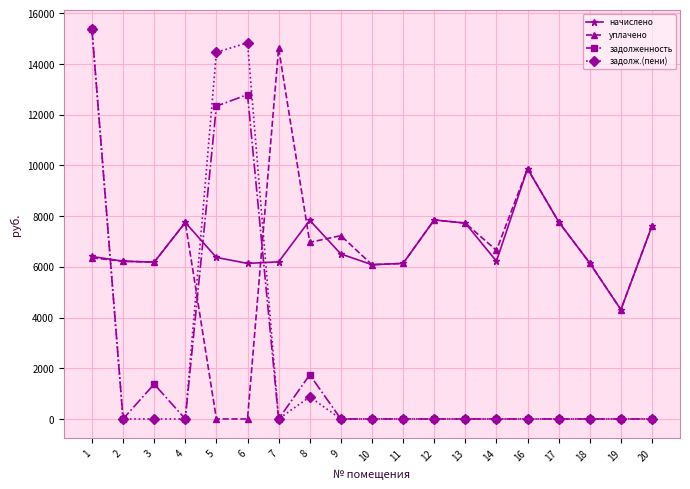

What is the value of the начислено point at the 19th from the left?

7613.6